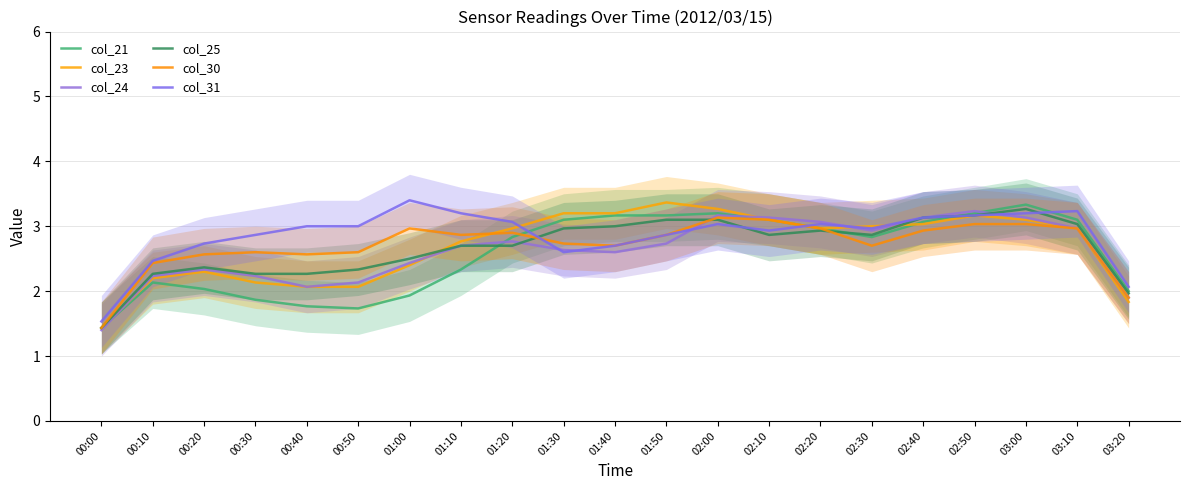

True or false: col_25 and col_31 intersect in this chart.

True